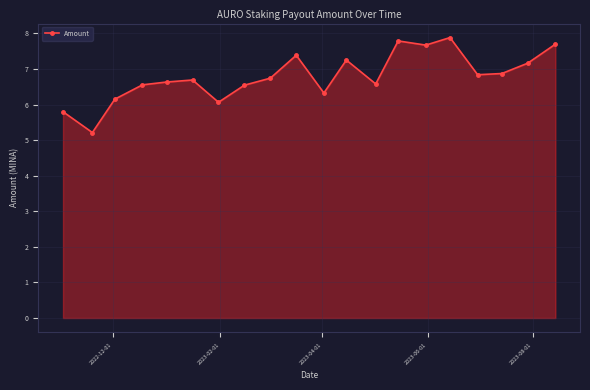

What is the value of the 11th point from the left?

6.3